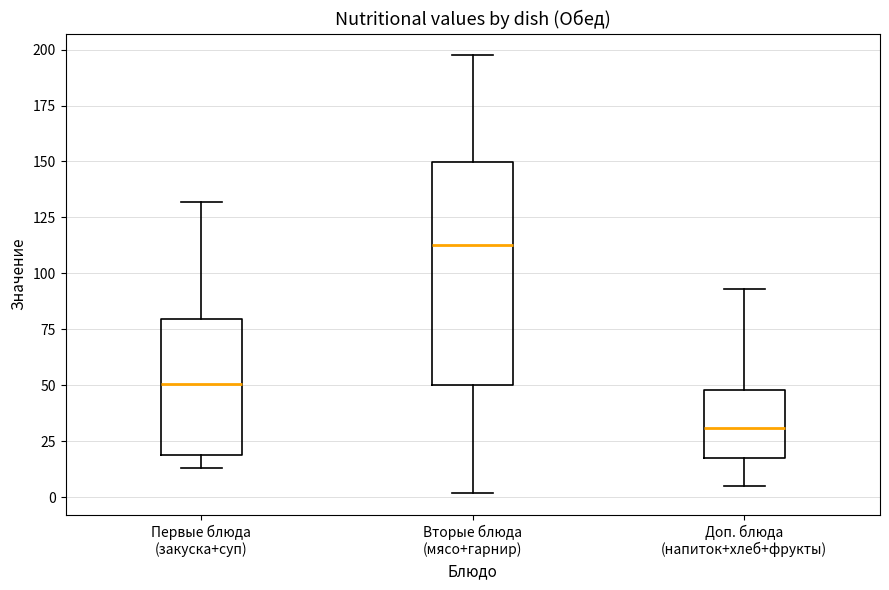

Comparing the boxes themselves (not the whiskers), which one is the tallest?

Вторые блюда (мясо+гарнир)